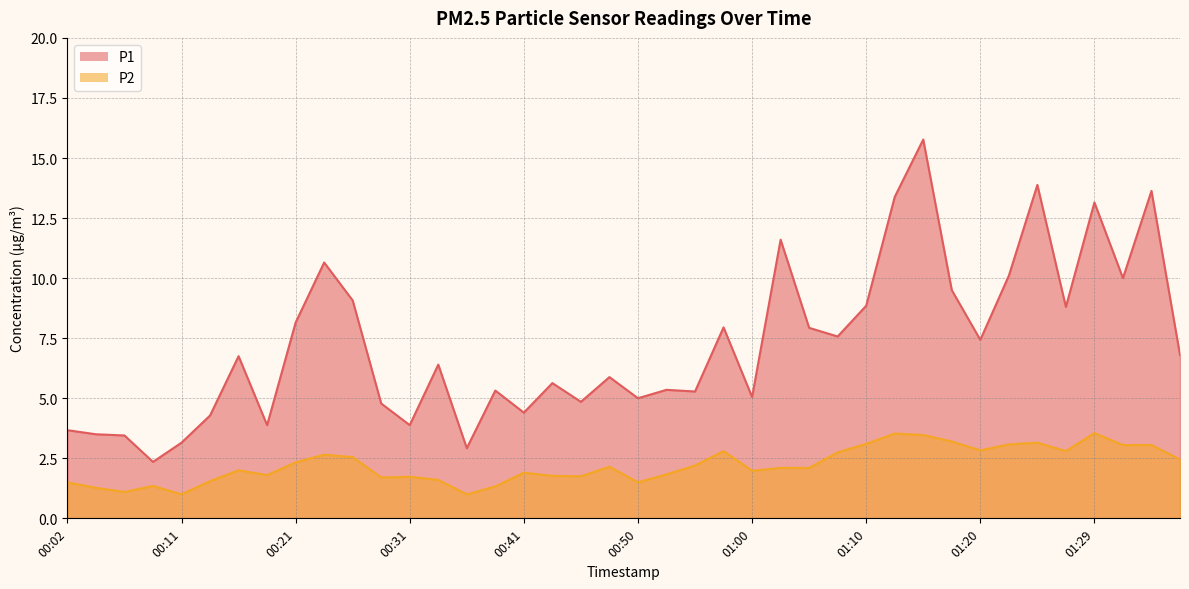

Which series has the widest spread of values?

P1